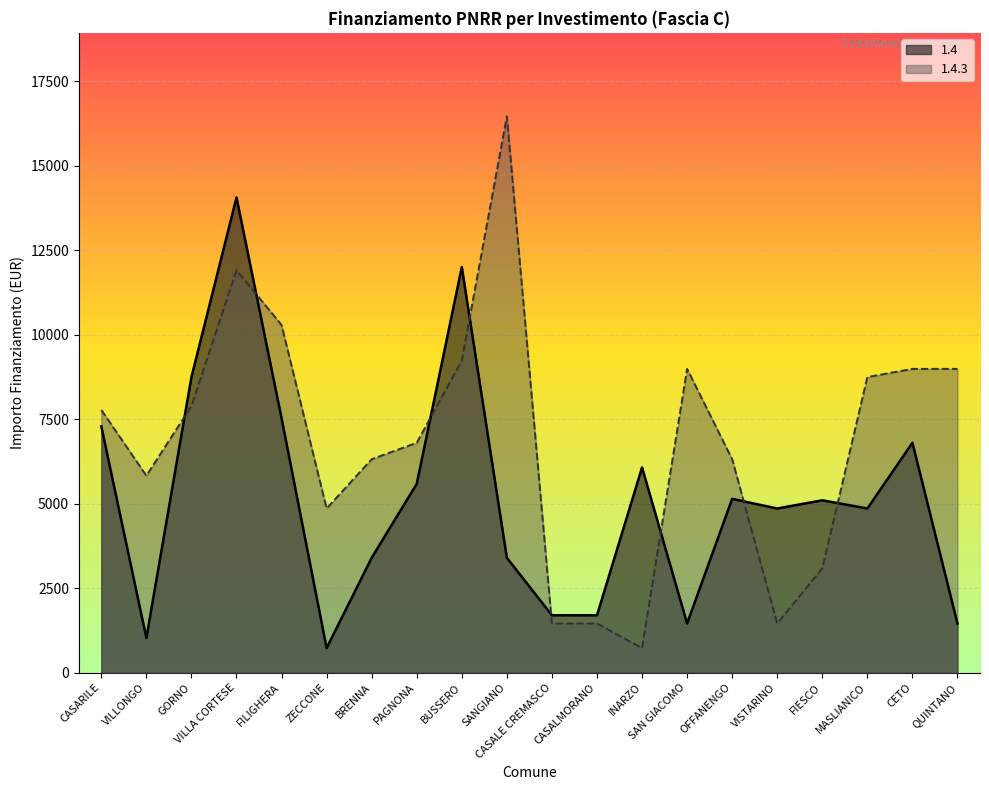

True or false: 1.4.3 has a value of 11907 at VILLA CORTESE.

True